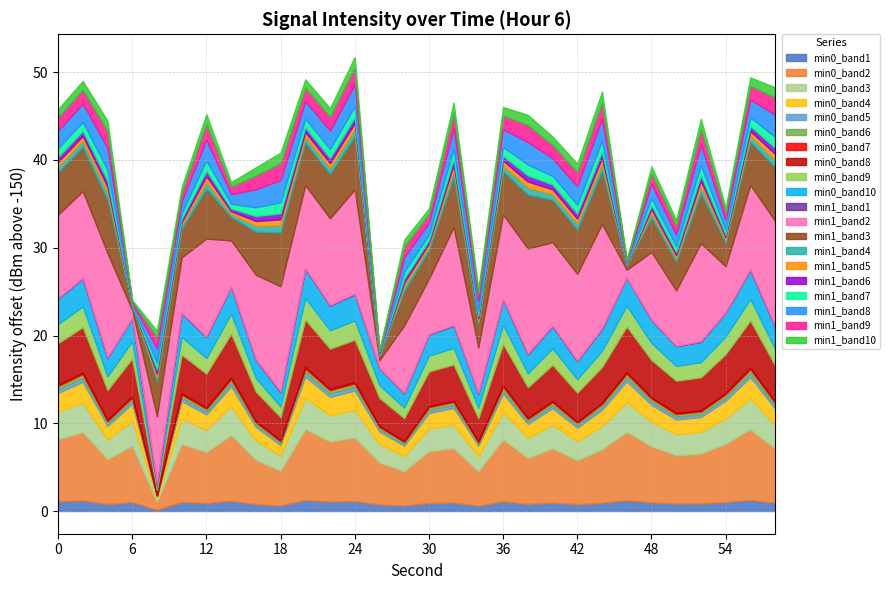

Does the chart have visible grid lines?

Yes